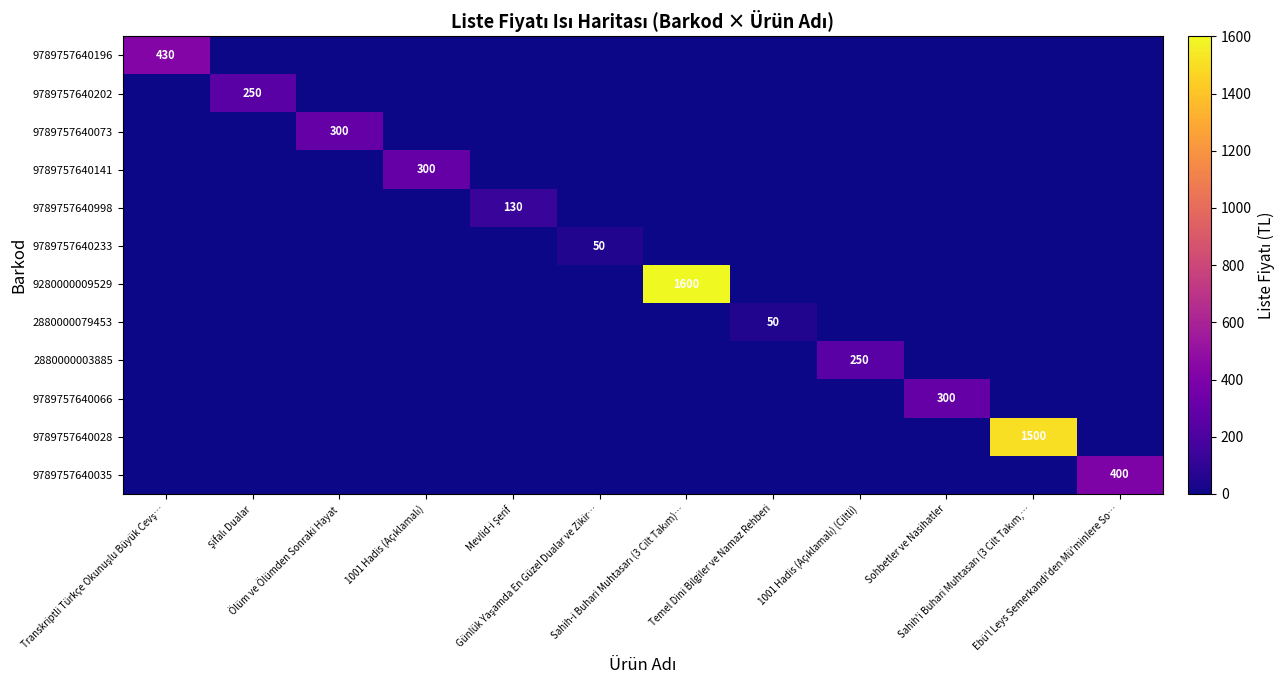

Where is 9789757640998 nearest to the value 65?

Transkriptli Türkçe Okunuşlu Büyük Cevş…